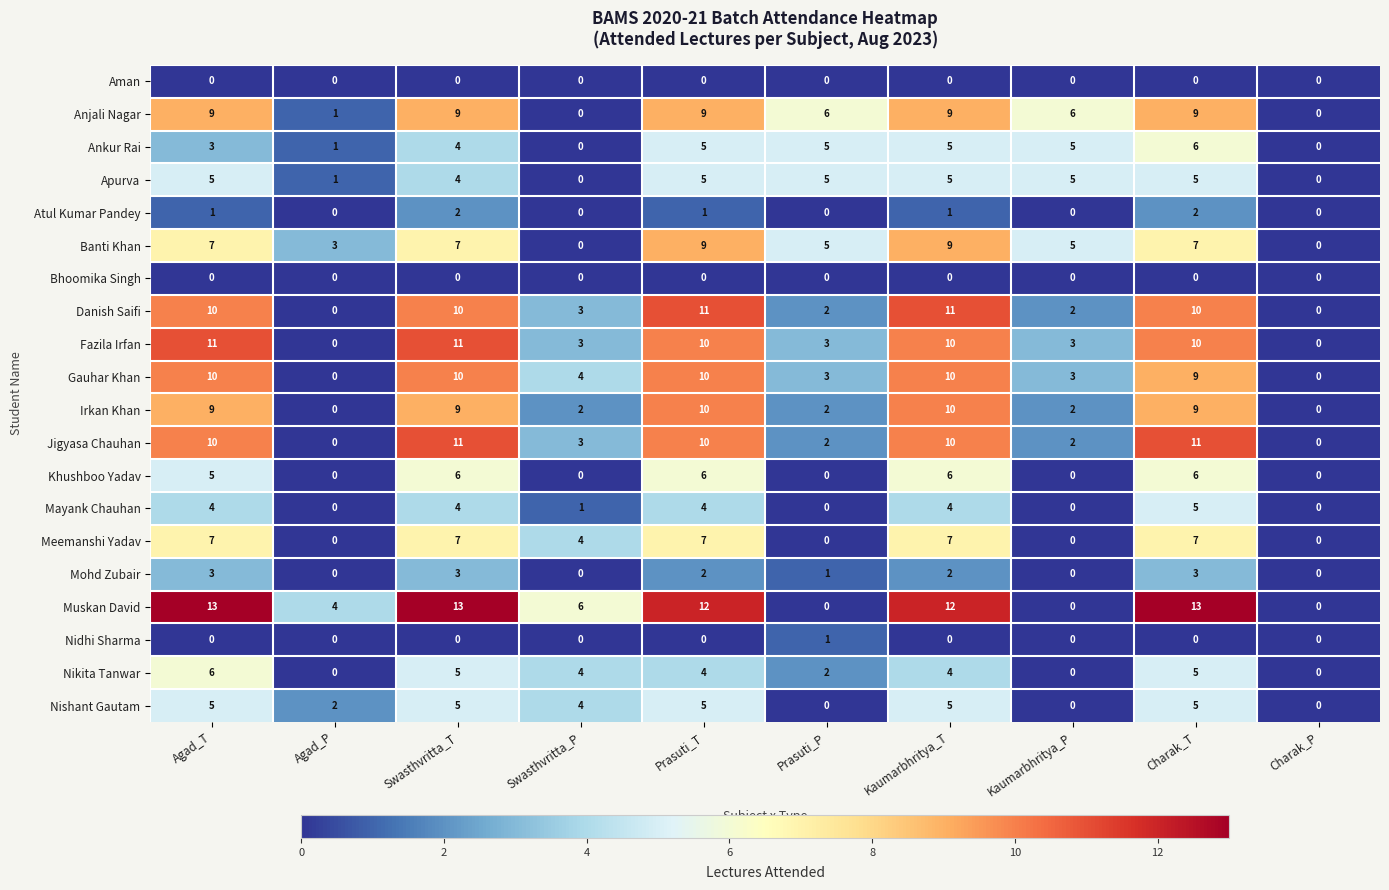

At which category is the sum across all series the highest?

Charak_T